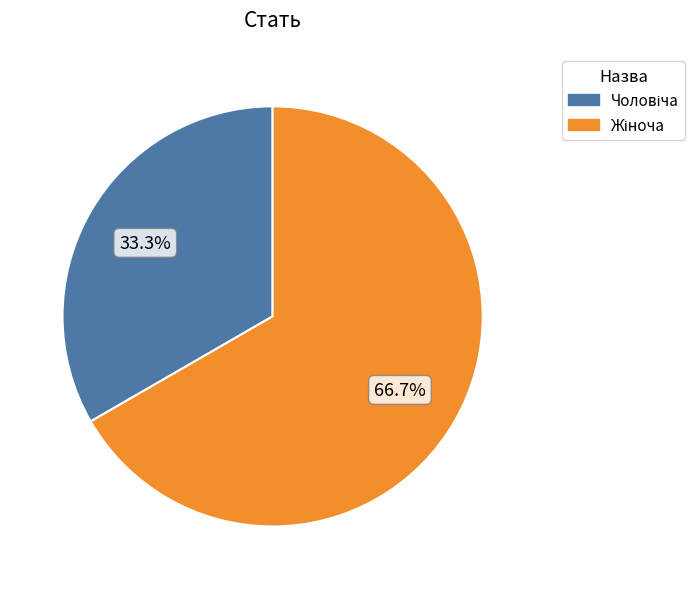

How many segments does this pie chart have?

2